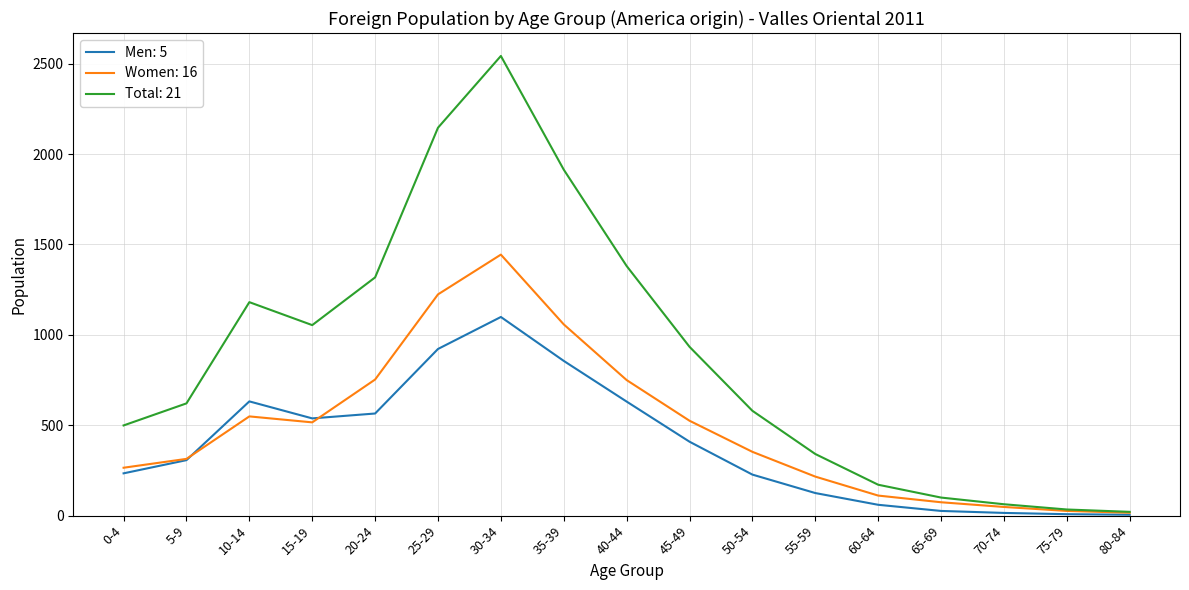

List the series in order of their overall mean, lowest first.

Men: 5, Women: 16, Total: 21